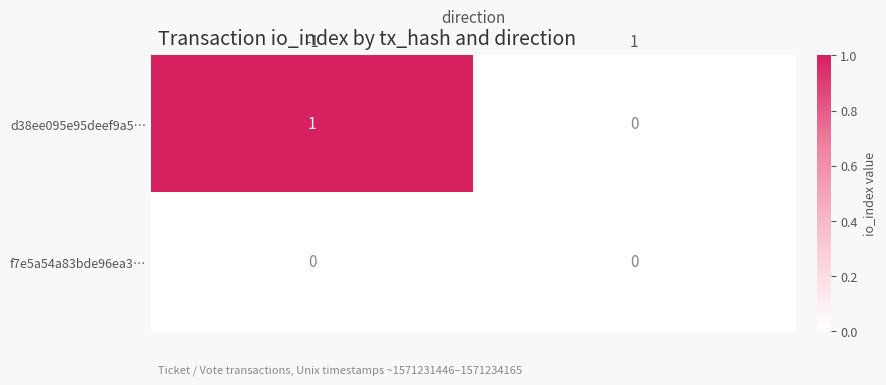

True or false: f7e5a54a83bde96ea3… has a value of 0 at 1.

True